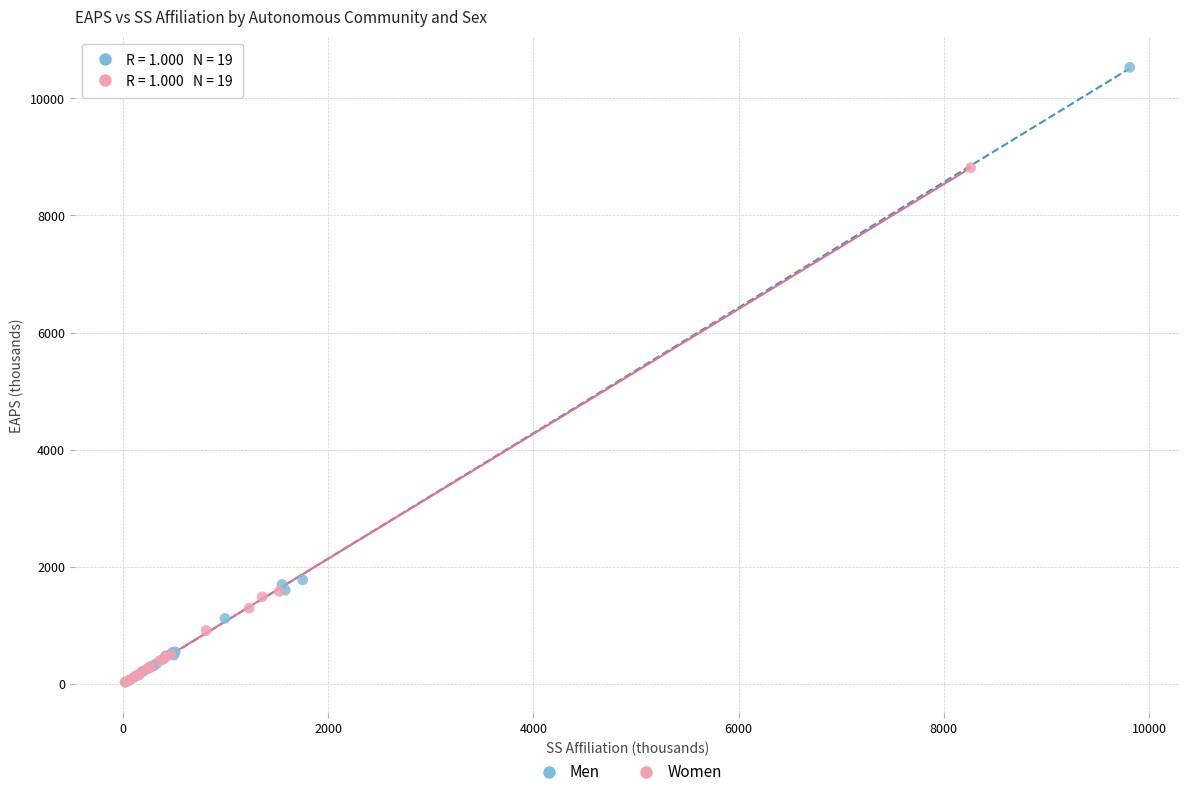

Which series reaches the maximum Y coordinate?

Men